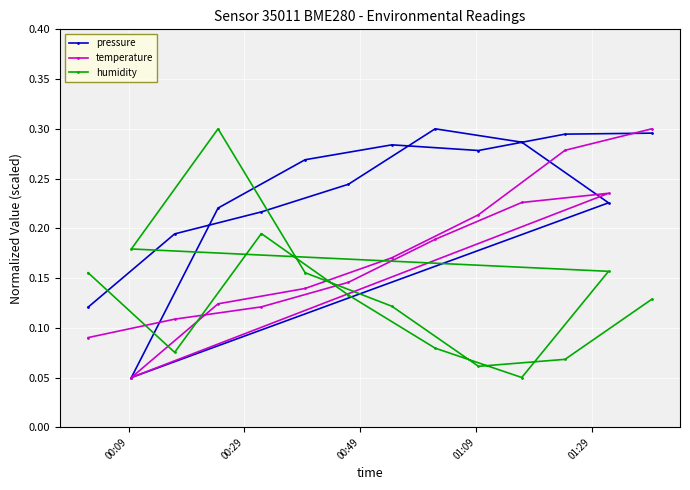

What is the lowest value of the humidity series?

0.1